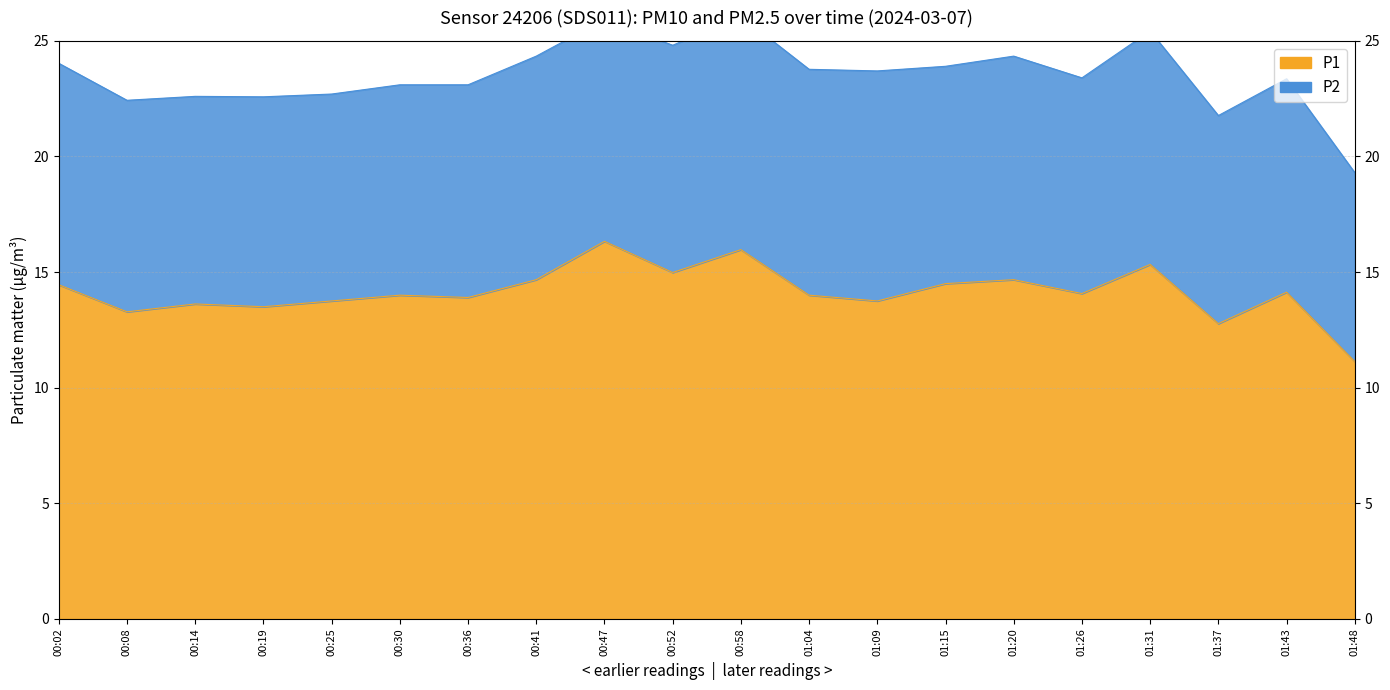

What is the label of the 20th point from the left?

01:48